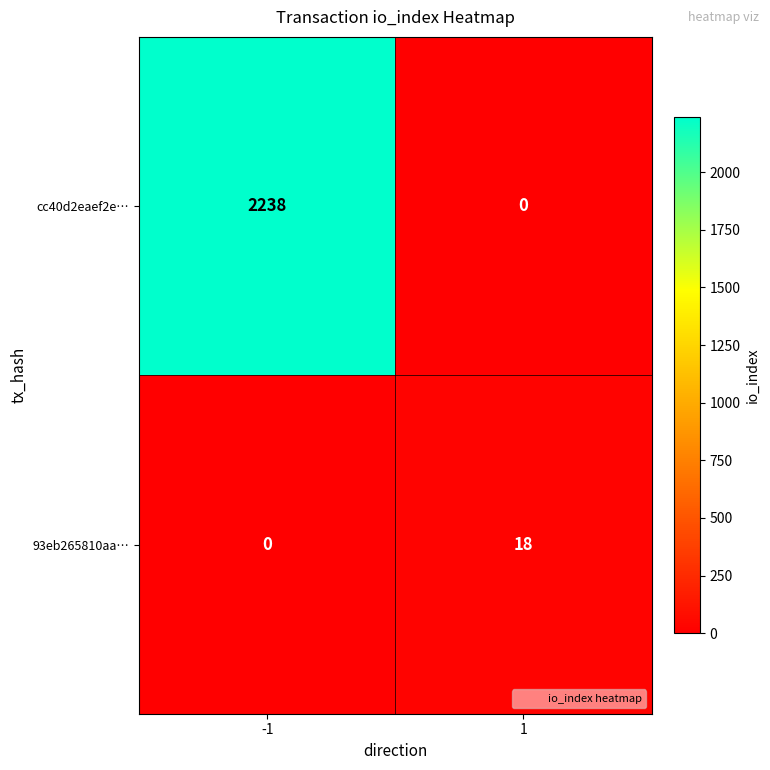

What is the sum of all 93eb265810aa… values?

18